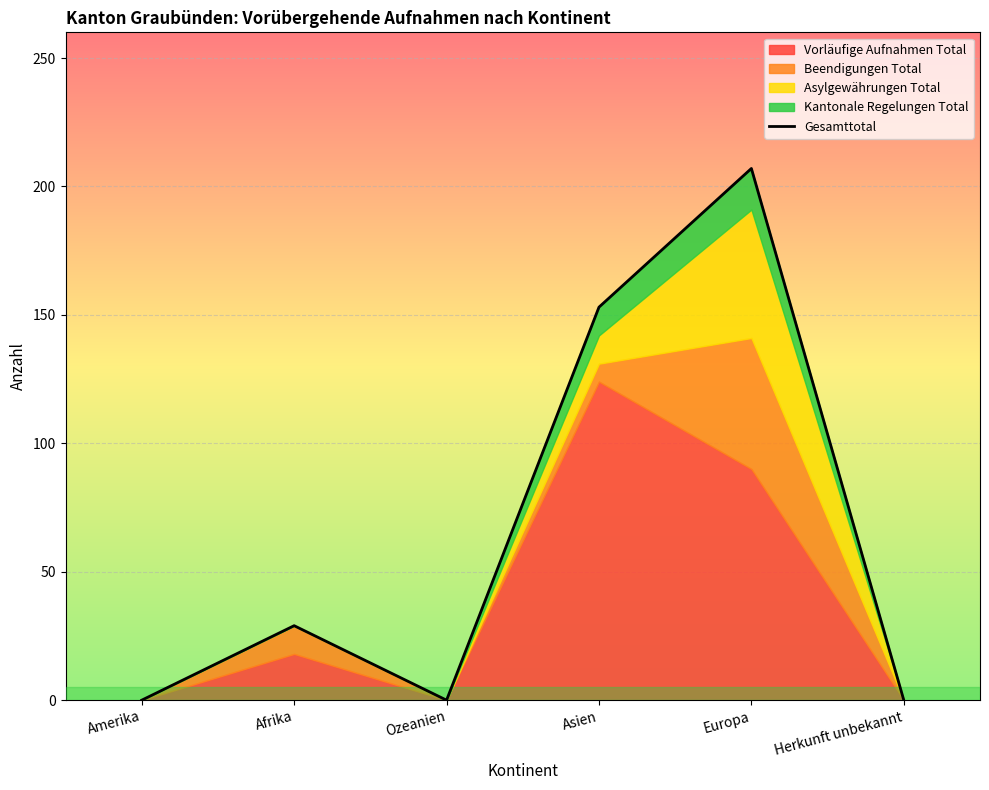

What is the average value?

65